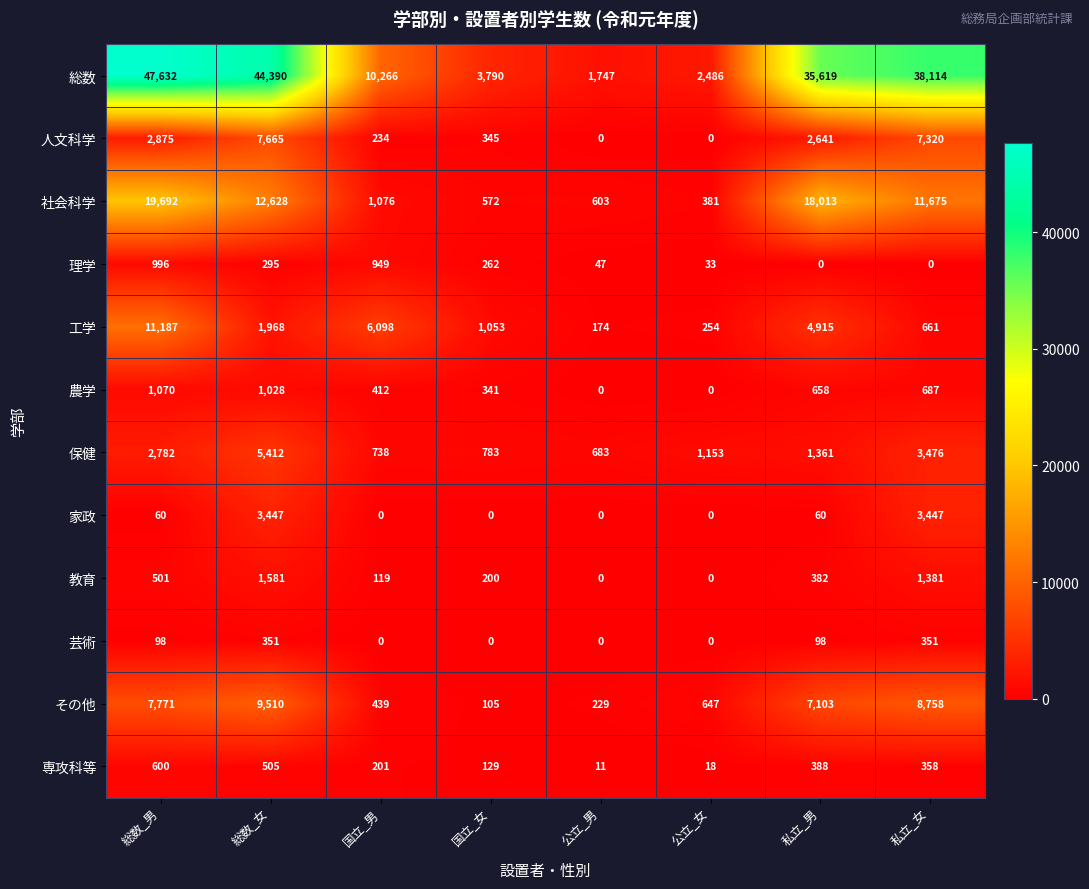

At which label is 理学 closest to 498?

総数_女